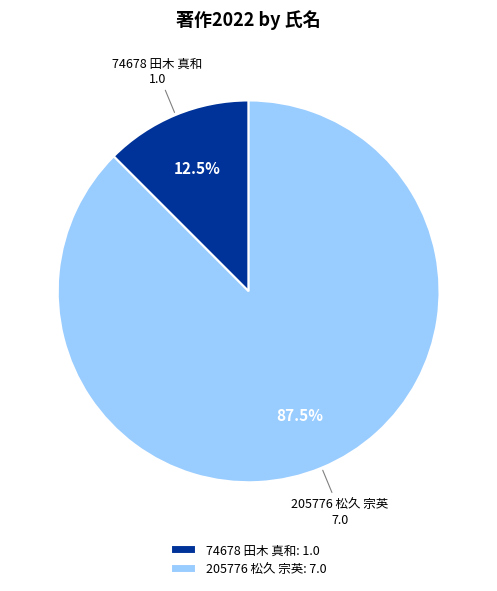

How many segments does this pie chart have?

2